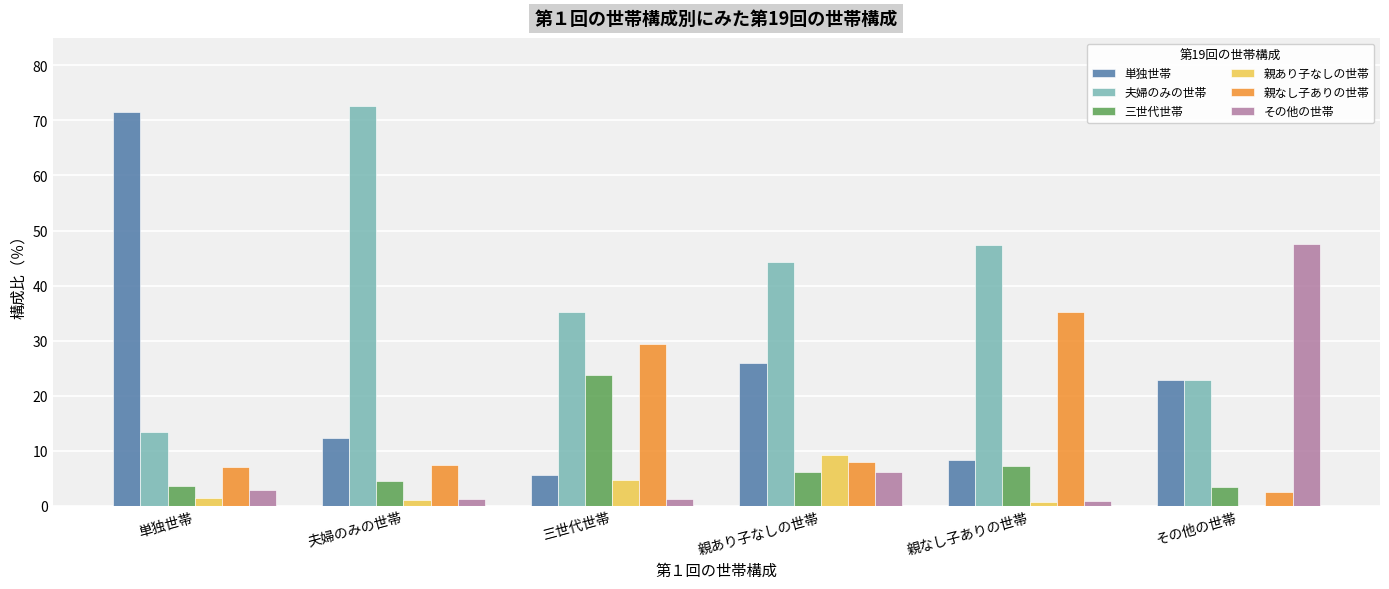

What is the total value across all series at 親あり子なしの世帯?

99.5